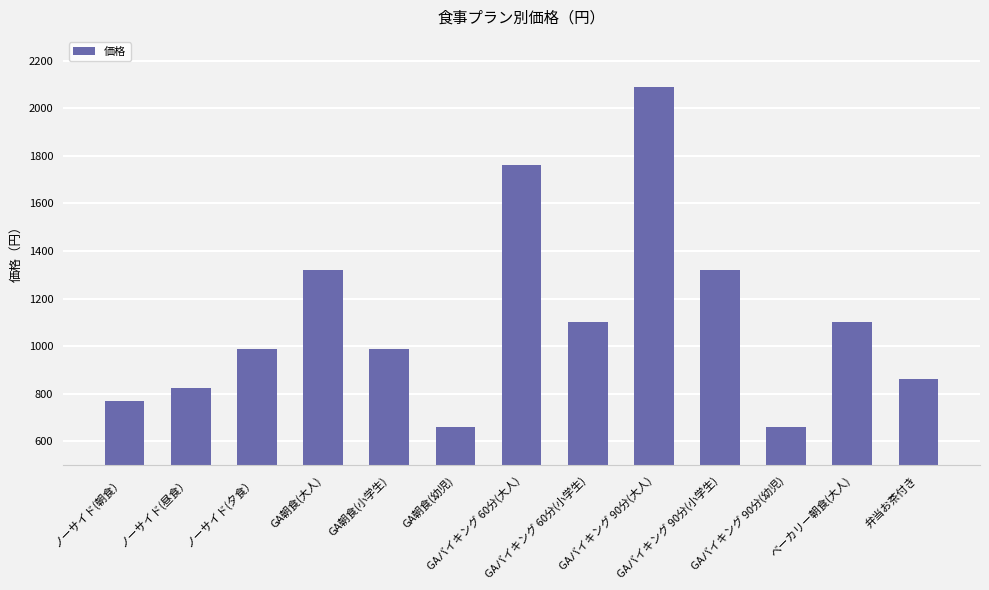

What is the smallest value displayed?

660